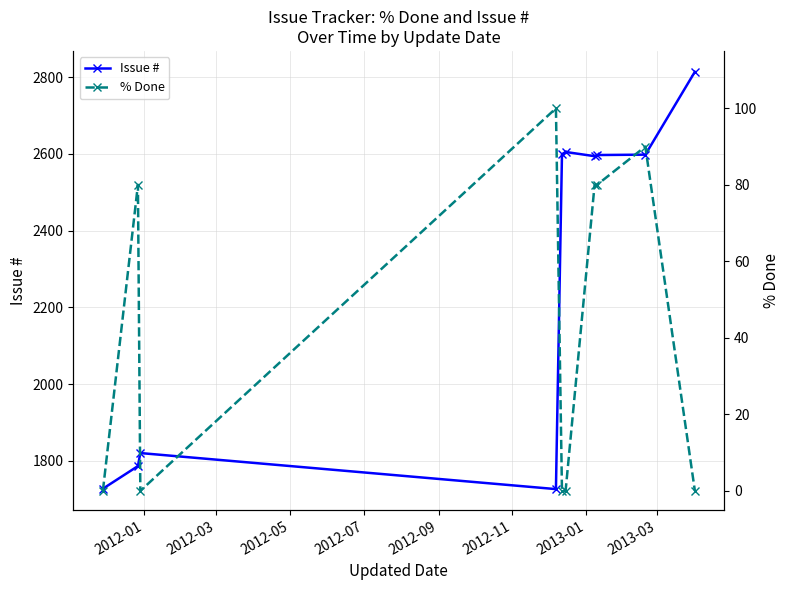

In % Done, how many points are higher than both neighbors (excluding endpoints)?

3